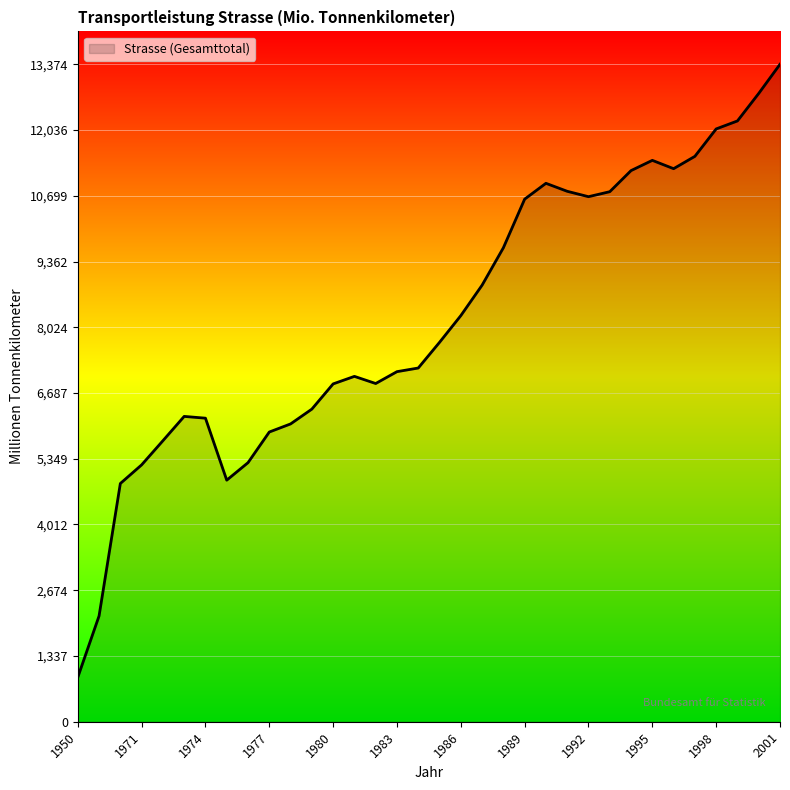

What is the minimum value shown in the chart?

903.0